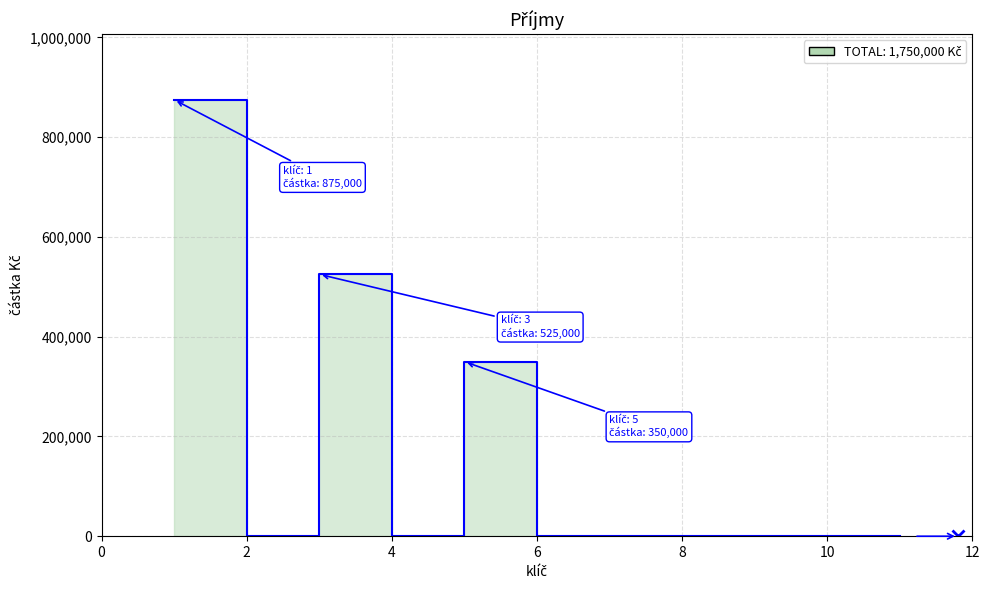

Is it true that the value at 1 is 532851?

False